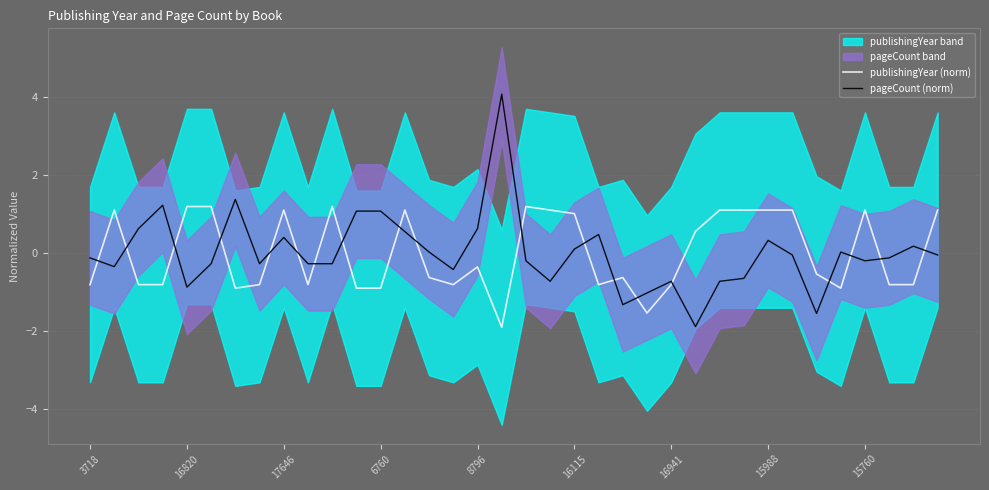

True or false: pageCount (norm) and publishingYear (norm) intersect in this chart.

True